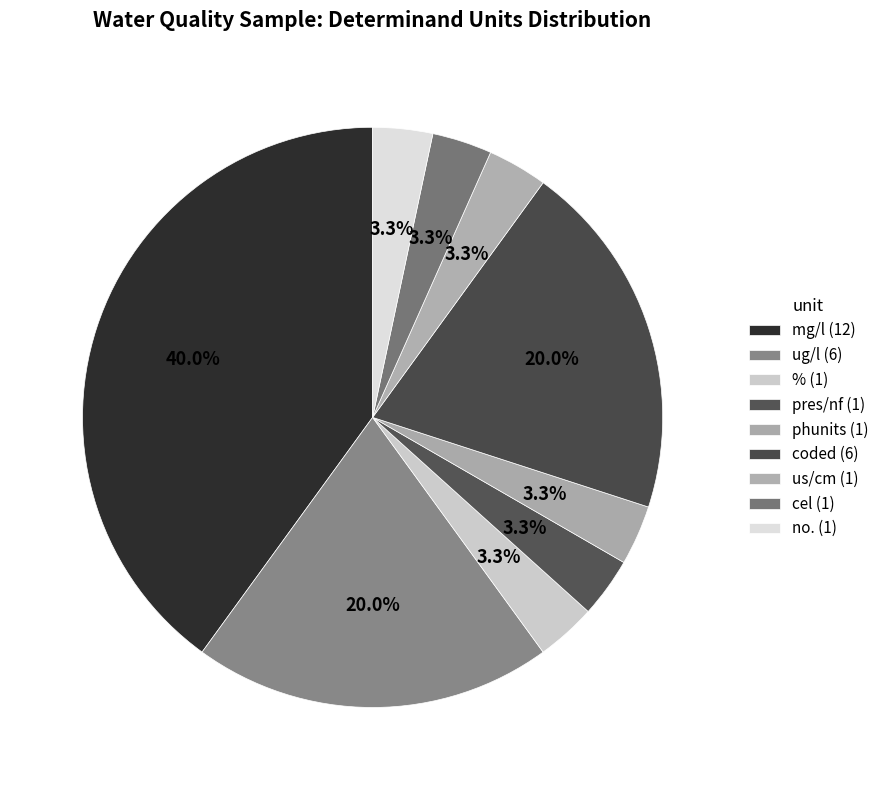

How many slices are in this pie chart?

9